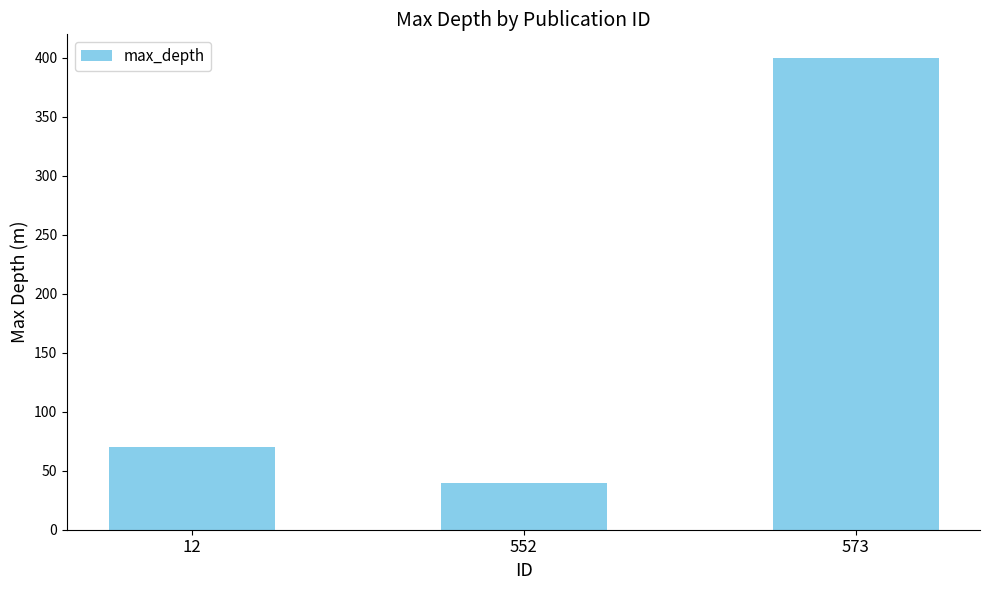

What is the value of the 3rd bar from the left?

400